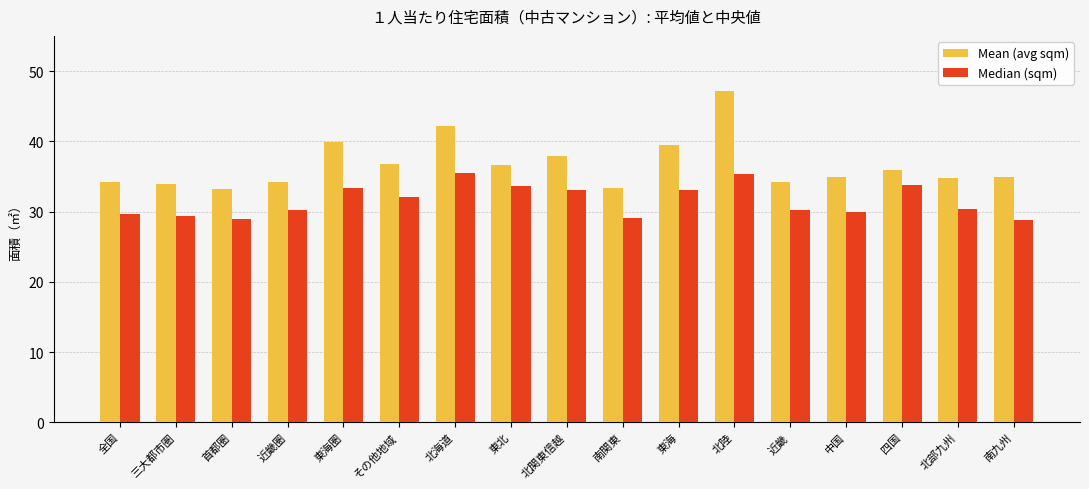

What position from the left is 南九州?

17